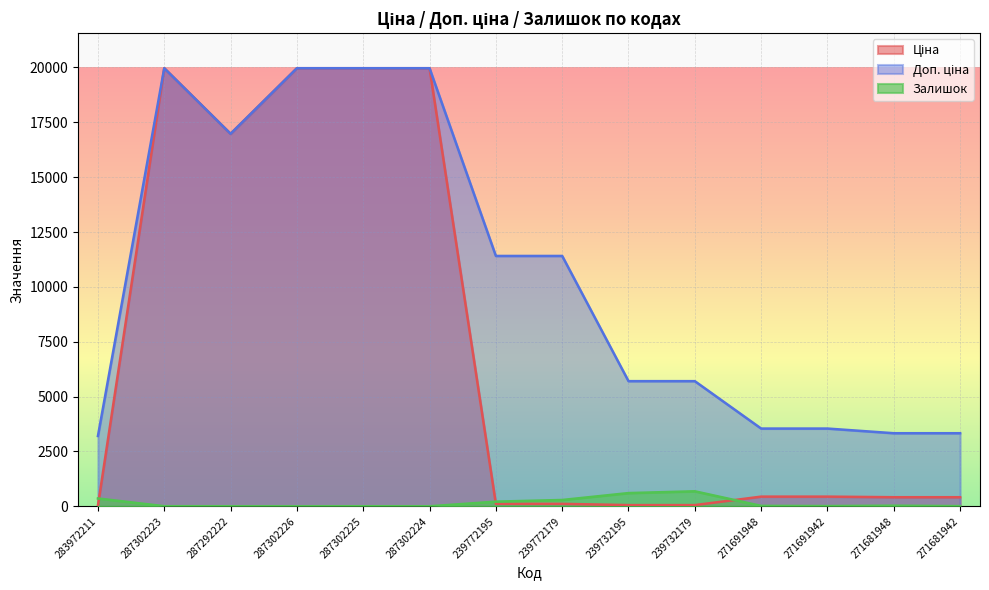

What is the value of the Залишок point at the 2nd from the left?

7.0